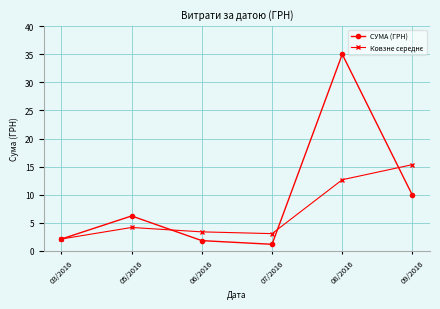

Which series has the widest spread of values?

СУМА (ГРН)